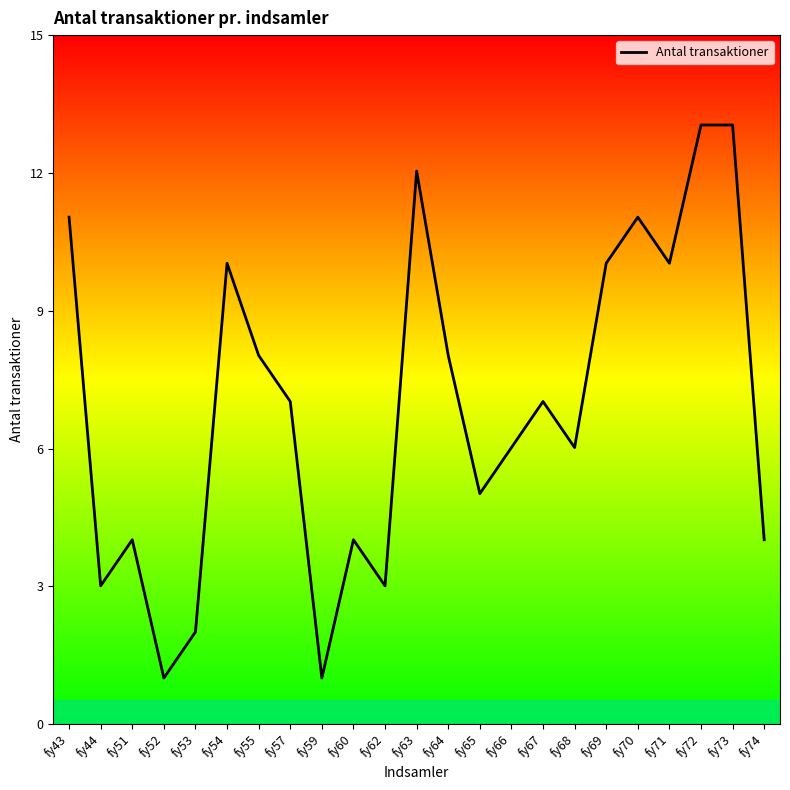

Reading left to right, extract all data points from this chart.

11	3	4	1	2	10	8	7	1	4	3	12	8	5	6	7	6	10	11	10	13	13	4